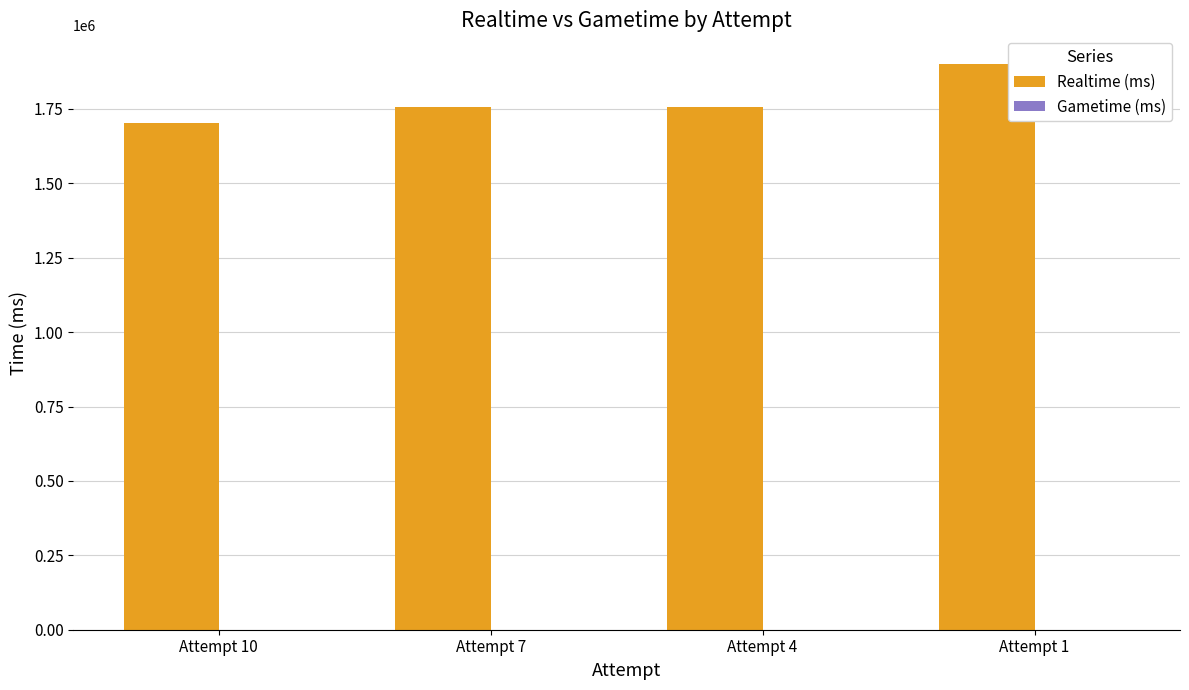

Between Attempt 4 and Attempt 1, which is larger?

Attempt 1